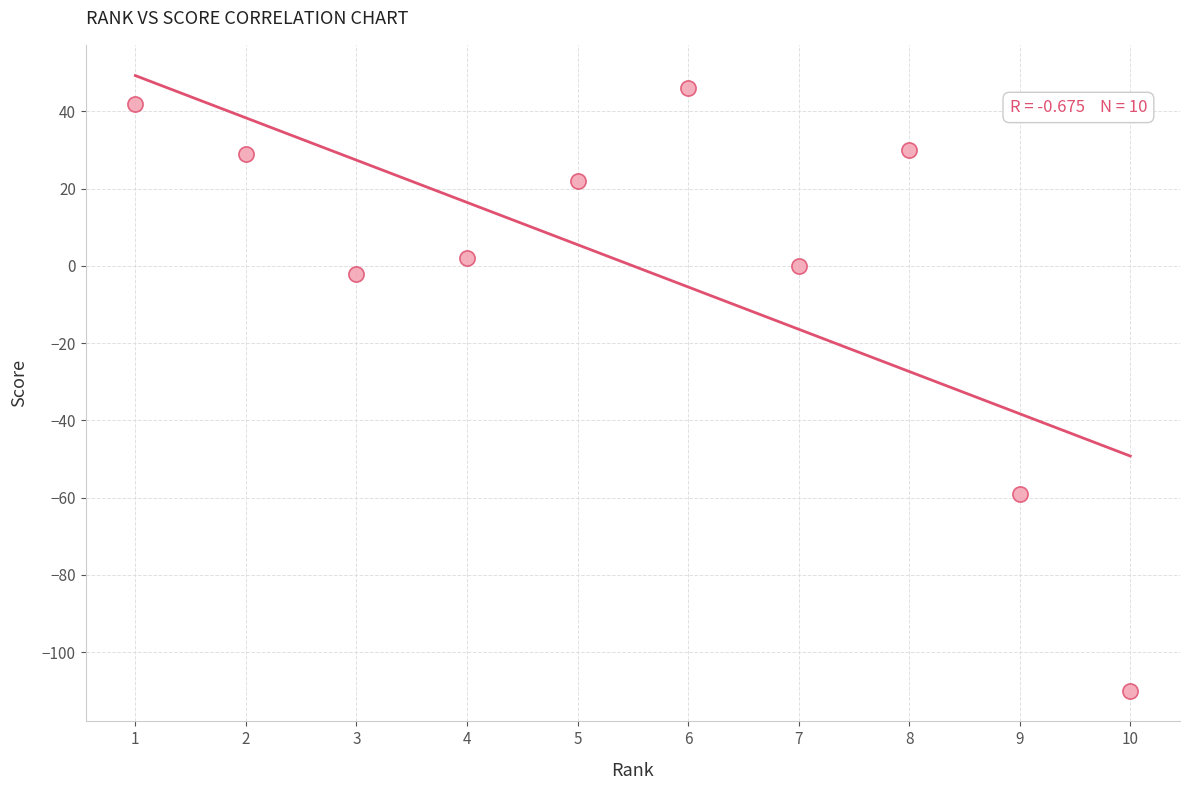

What is the range of Y values (max minus min)?

156